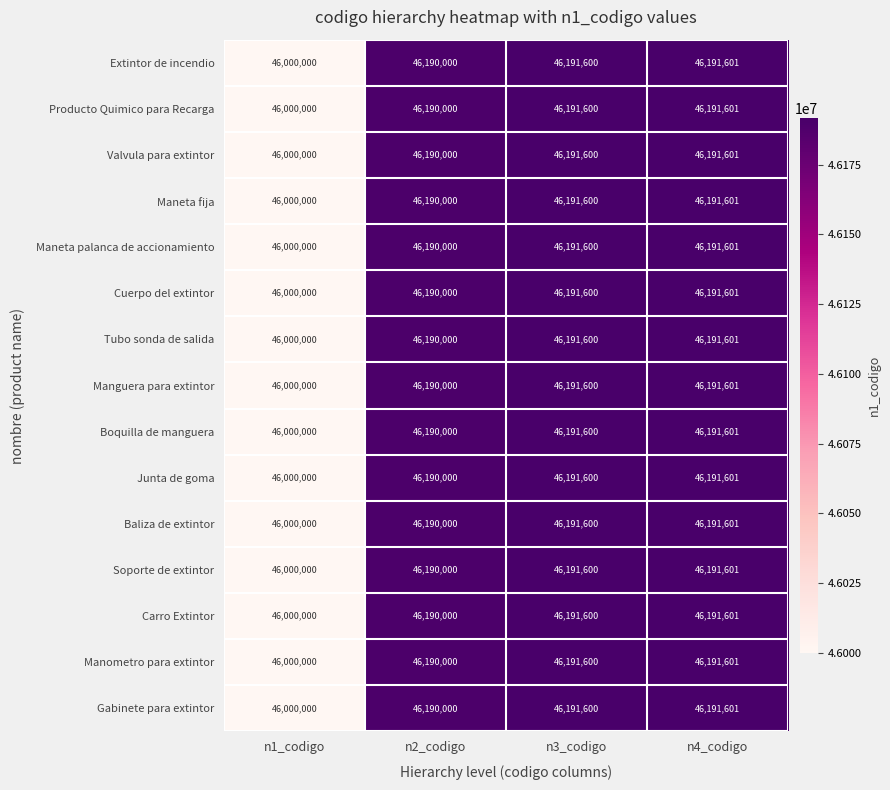

What is the sum of the Junta de goma values at n3_codigo and n4_codigo?

92383201